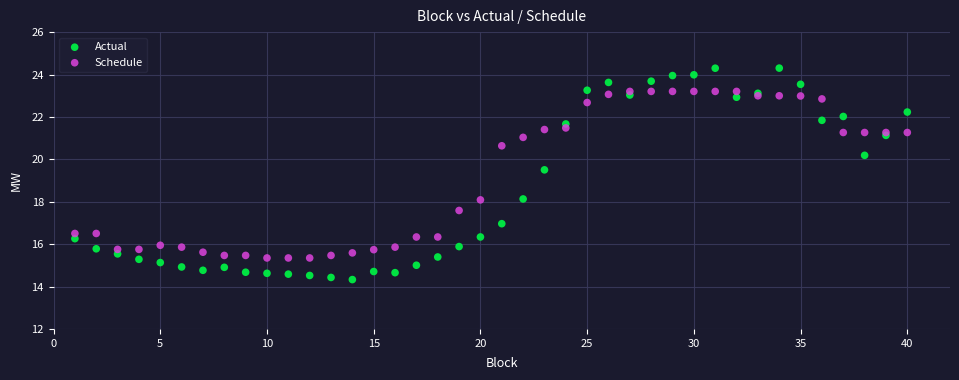

What are all the series names shown in the legend?

Actual, Schedule